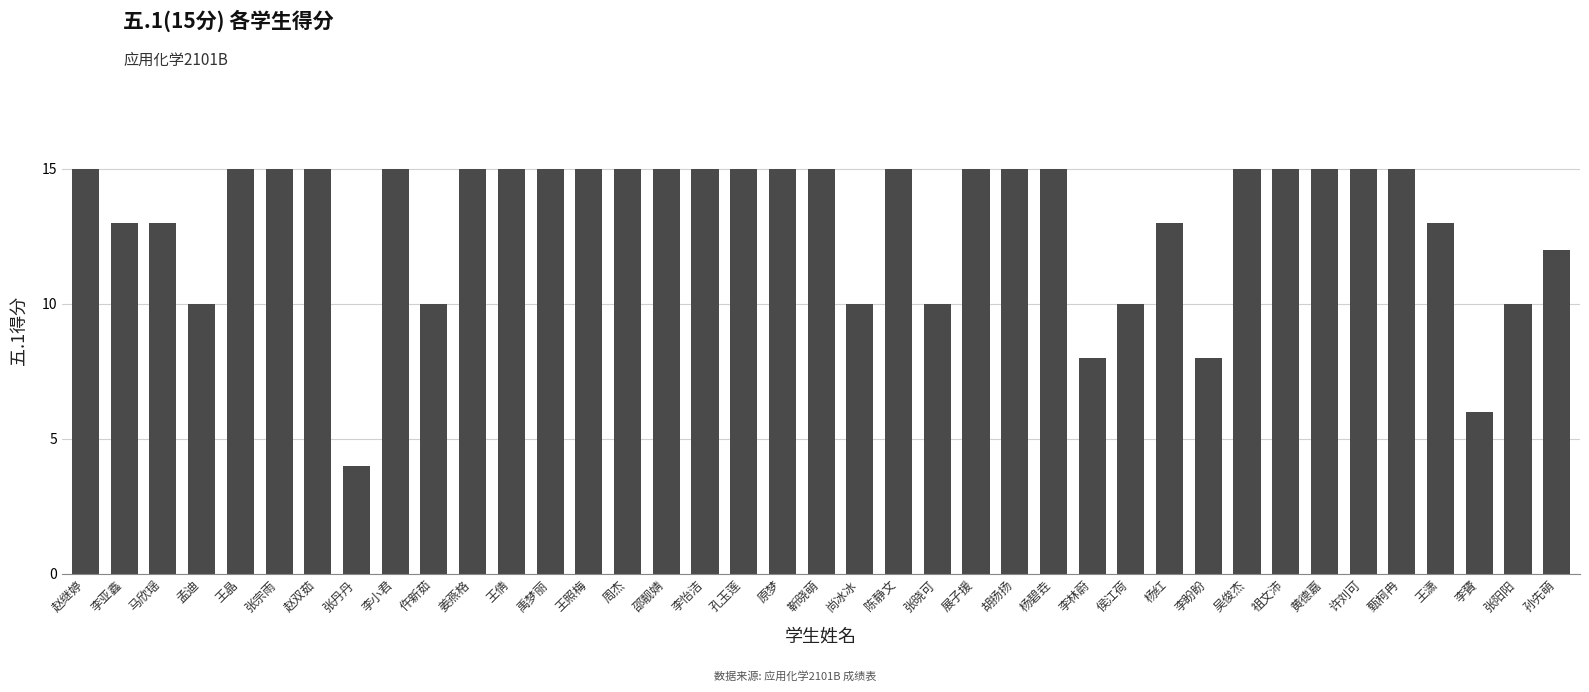

What is the label of the 26th bar from the right?

王照梅